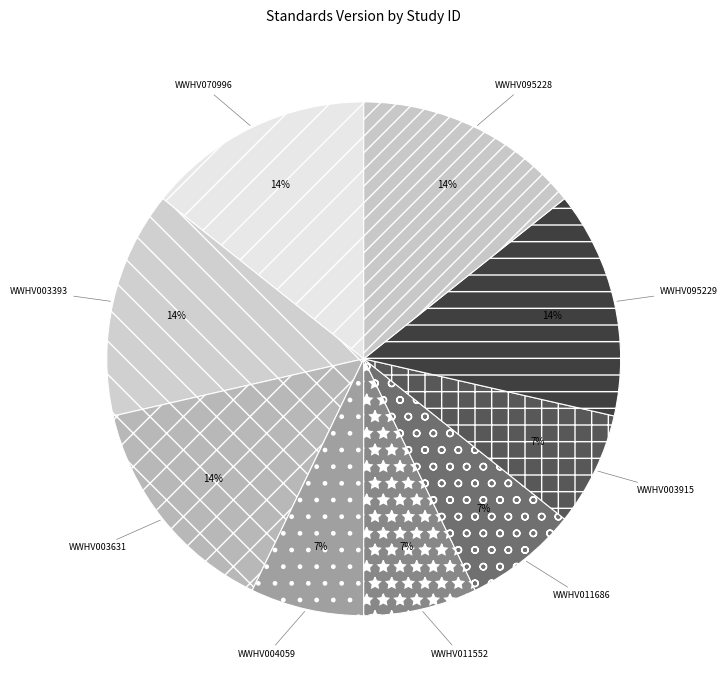

The WWHV003631 slice represents 14% of the pie. True or false?

True